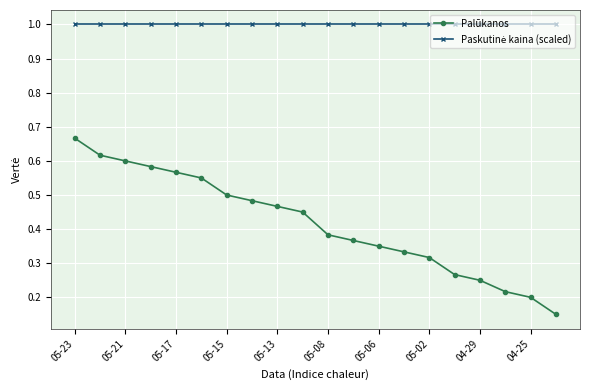

At how many categories does at least one series exceed 0?

20